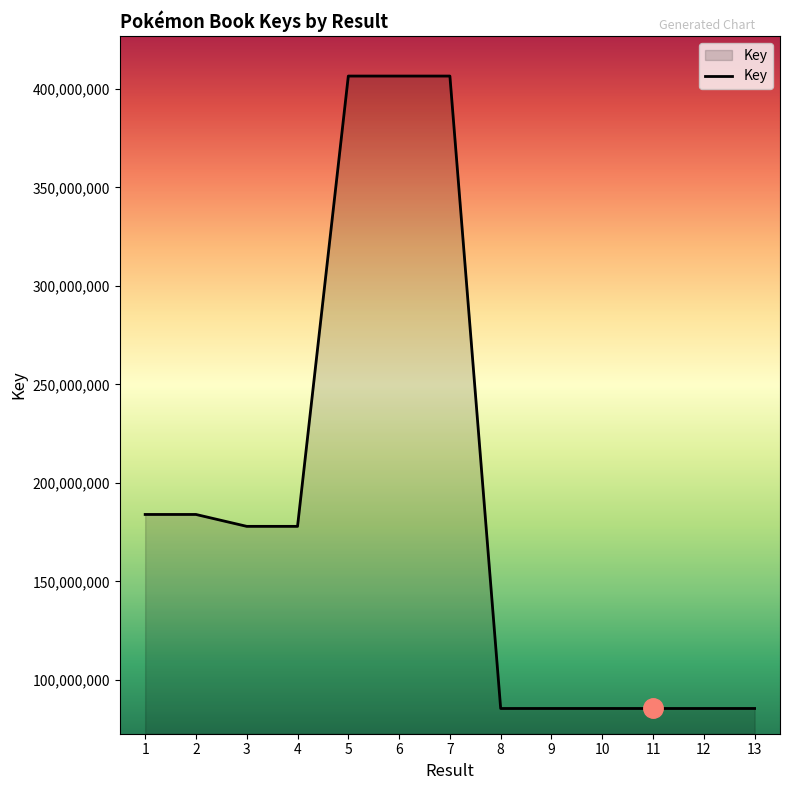

What is the change in value from 5 to 9?

-321154138